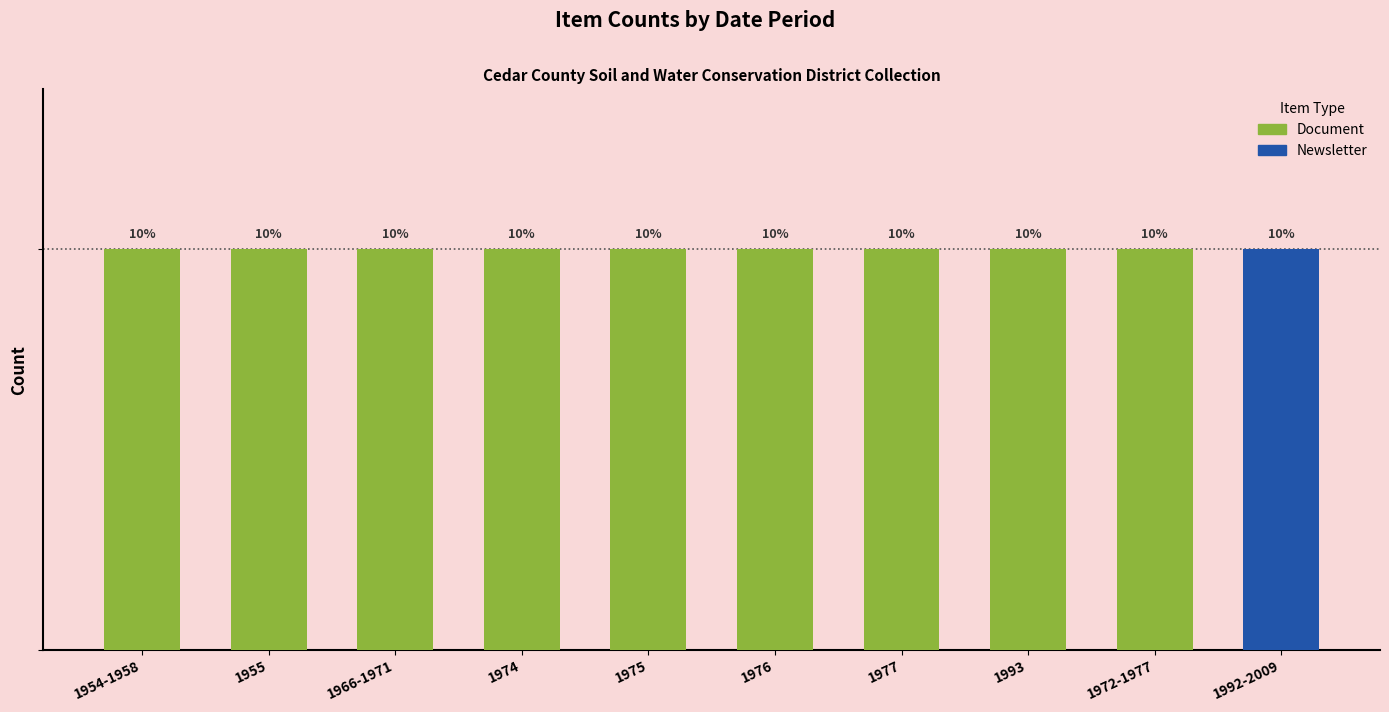

What is the label of the 3rd bar from the left?

1966-1971